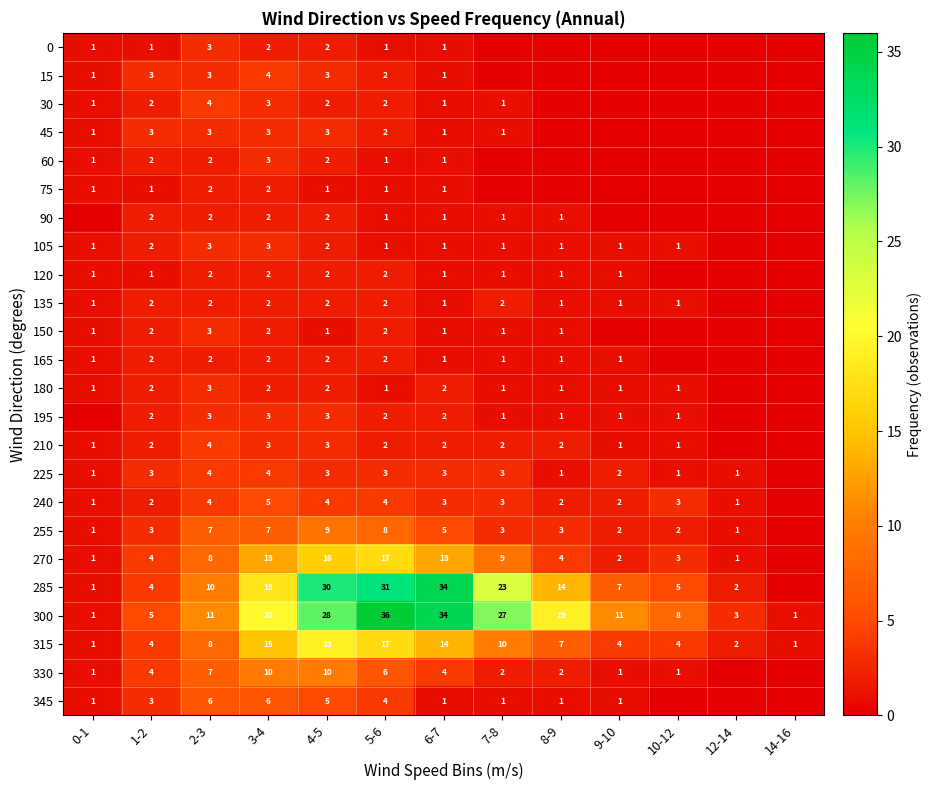

What is the sum of the 300 values at 5-6 and 14-16?

37